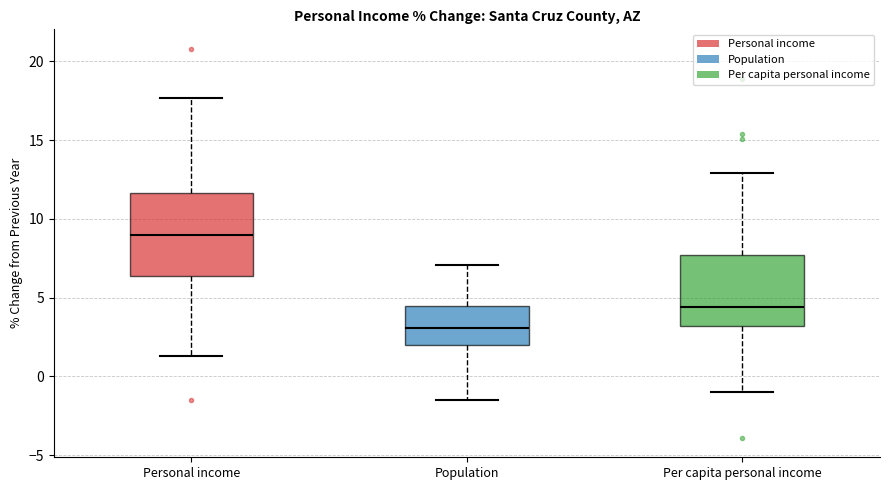

Reading left to right, read every box against the y-axis: the position of its median line, the range the box covers, and the ends of its whiskers. The values are not printed on the chart, so give them approximately, as read against the axis.

Personal income: median 9.0, box 6.5 to 11.5, whiskers 1.5 to 17.5
Population: median 3.0, box 2.0 to 4.5, whiskers -1.5 to 7.0
Per capita personal income: median 4.5, box 3.0 to 7.5, whiskers -1.0 to 13.0